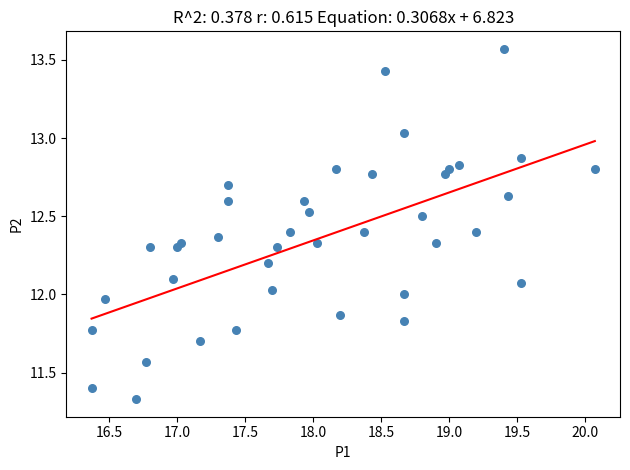

What is the range of X values (max minus min)?

3.7